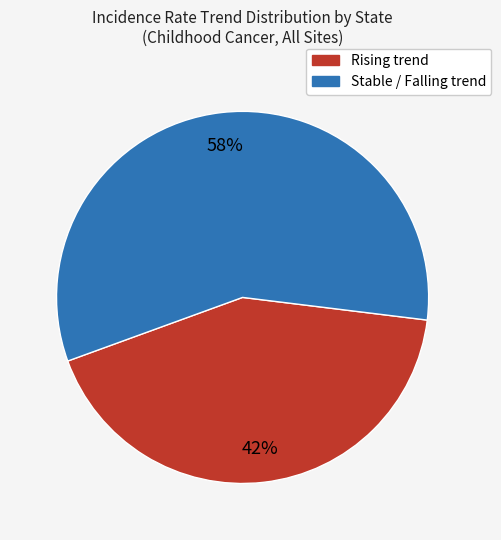

Is there a majority slice in this chart?

Yes